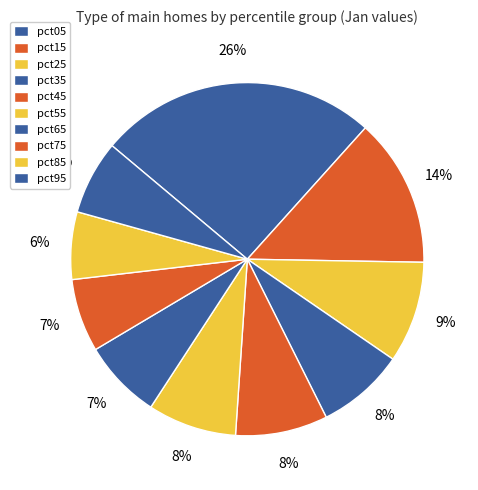

Count the number of slices in the pie.

10